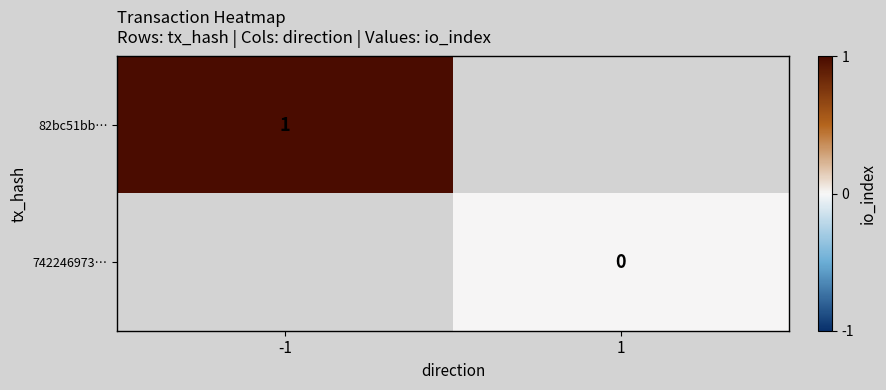

What is the greatest value displayed?

1.0